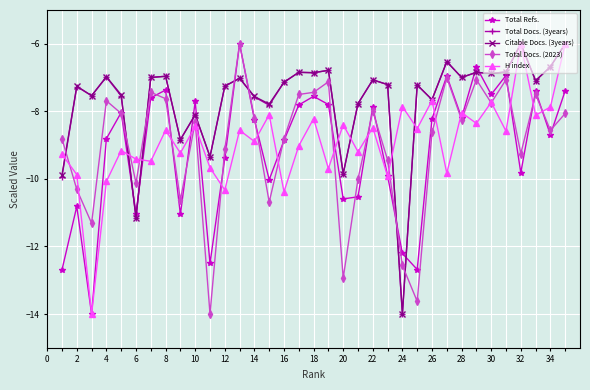

True or false: Total Docs. (3years) has more than 2 interior local peaks.

True